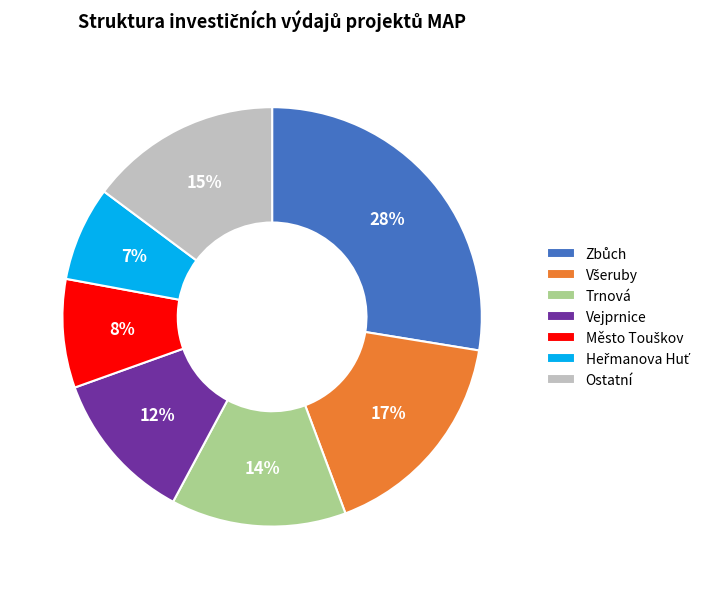

To the nearest percent, what is the average slice percentage?

14%